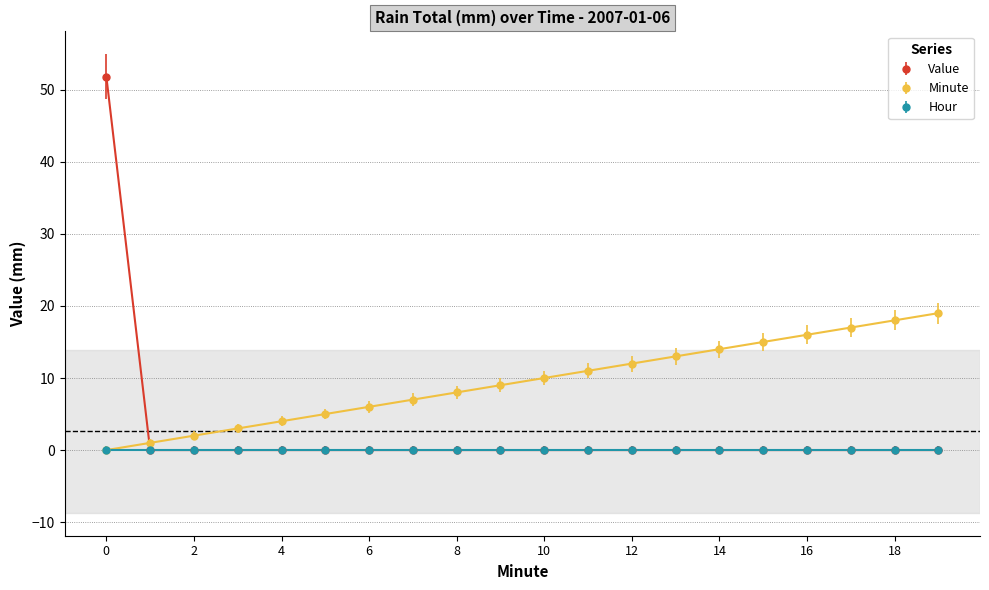

Rank the series by their maximum value, from lowest to highest.

Hour, Minute, Value